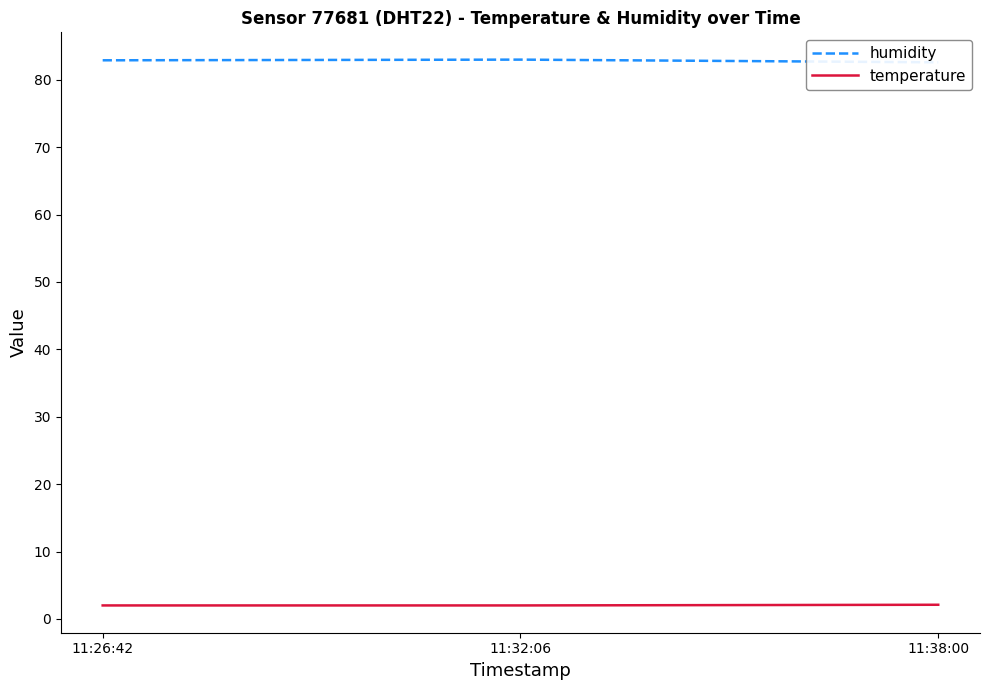

The temperature series shows 3.0 at 11:26:42. True or false?

False